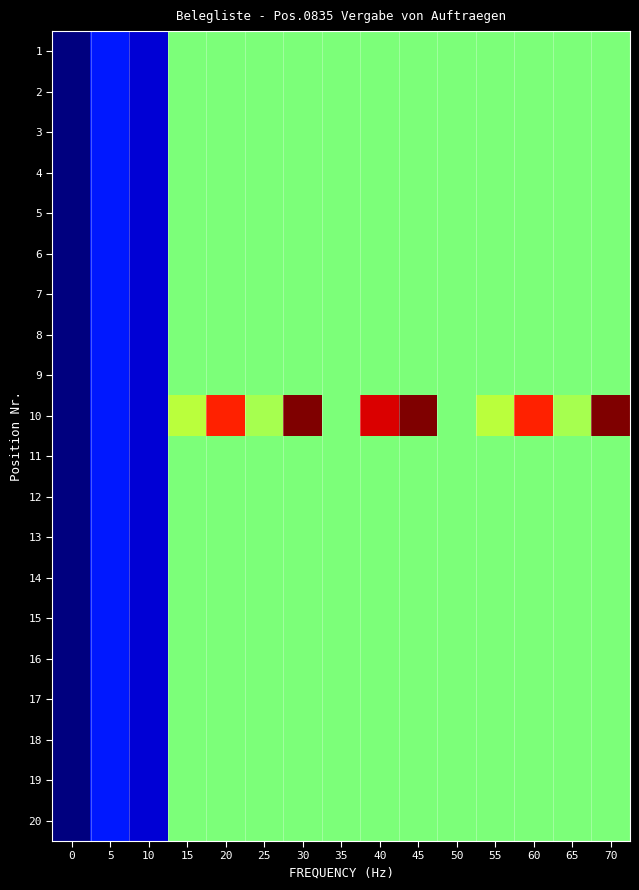

List the series in order of their peak value, lowest first.

1, 2, 3, 4, 5, 6, 7, 8, 9, 11, 12, 13, 14, 15, 16, 17, 18, 19, 20, 10